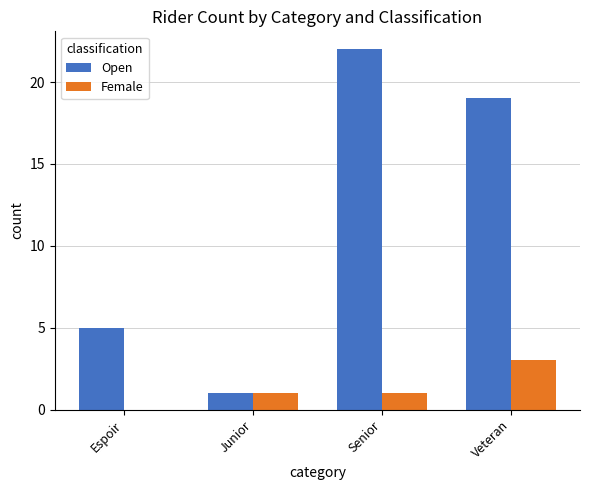

Between Senior and Veteran, which series saw the biggest shift?

Open